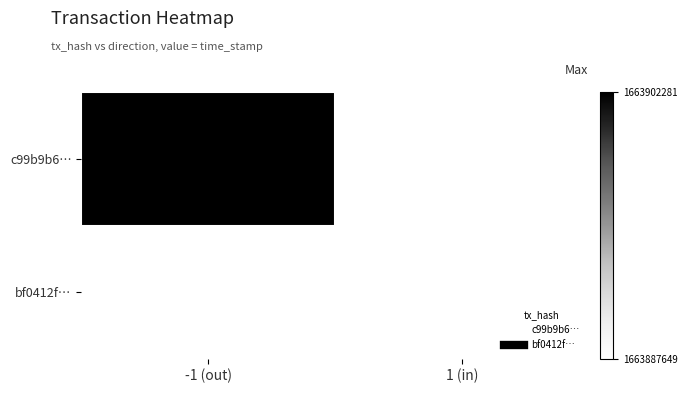

List the series in order of their overall mean, lowest first.

c99b9b6…, bf0412f…